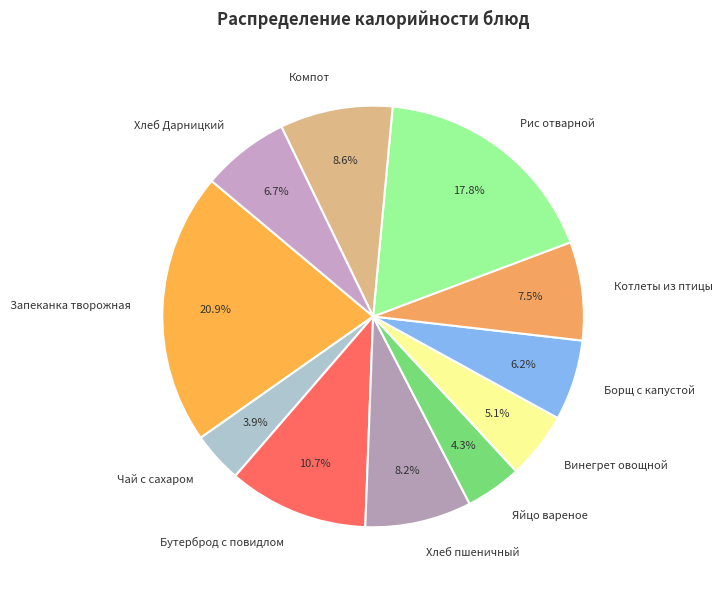

Approximately how many times larger is the value at Котлеты из птицы compared to Хлеб Дарницкий?

1.1